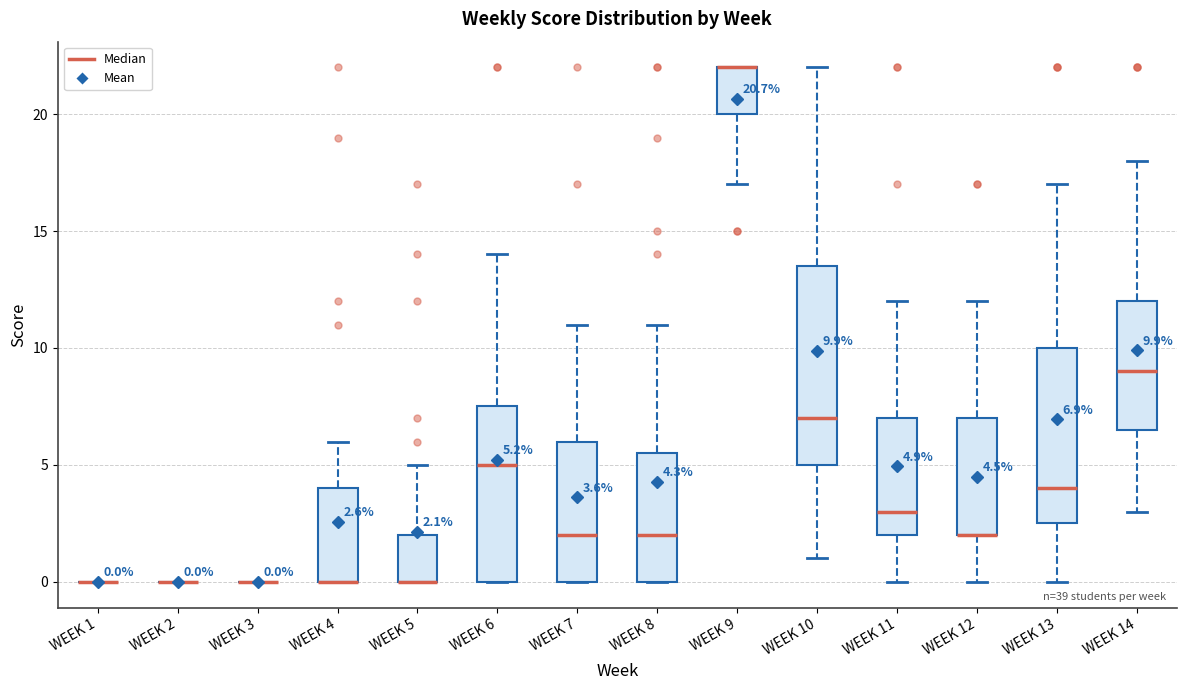

Which box is the tallest, from its lower edge to its upper edge?

WEEK 10